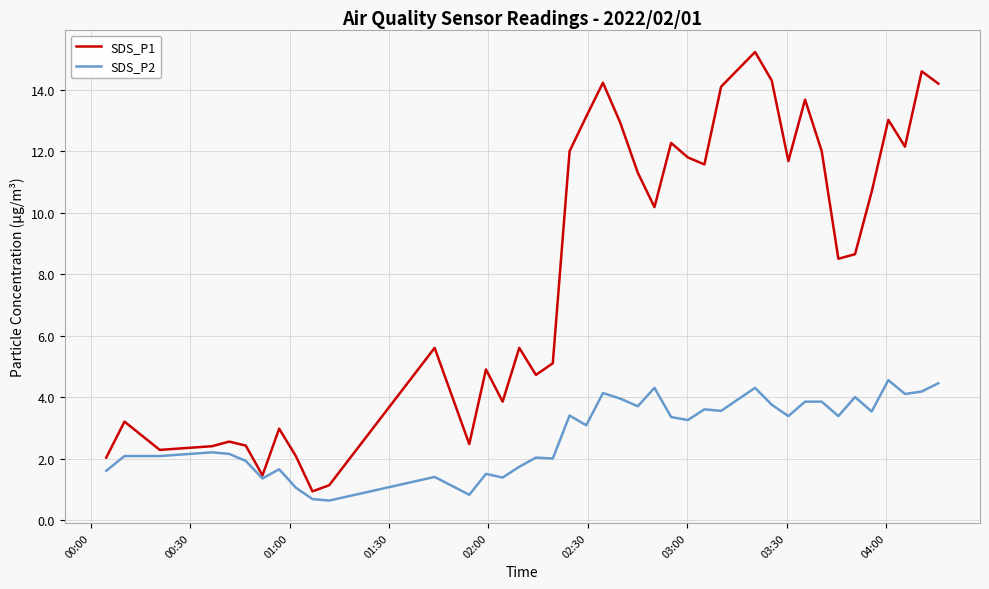

Which series has the largest range (max minus min)?

SDS_P1